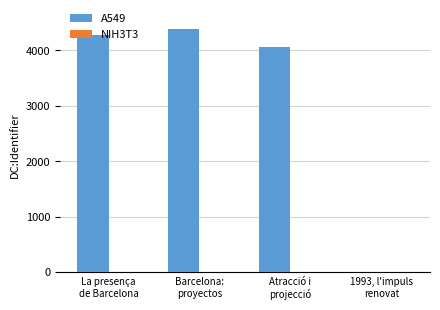

Are the bars horizontal?

No